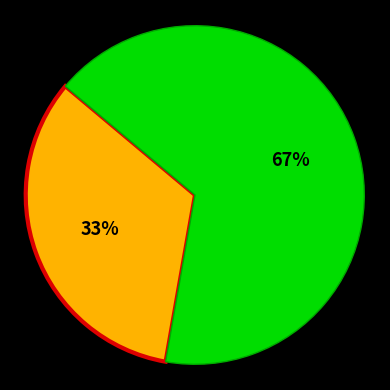

How many slices are in this pie chart?

2